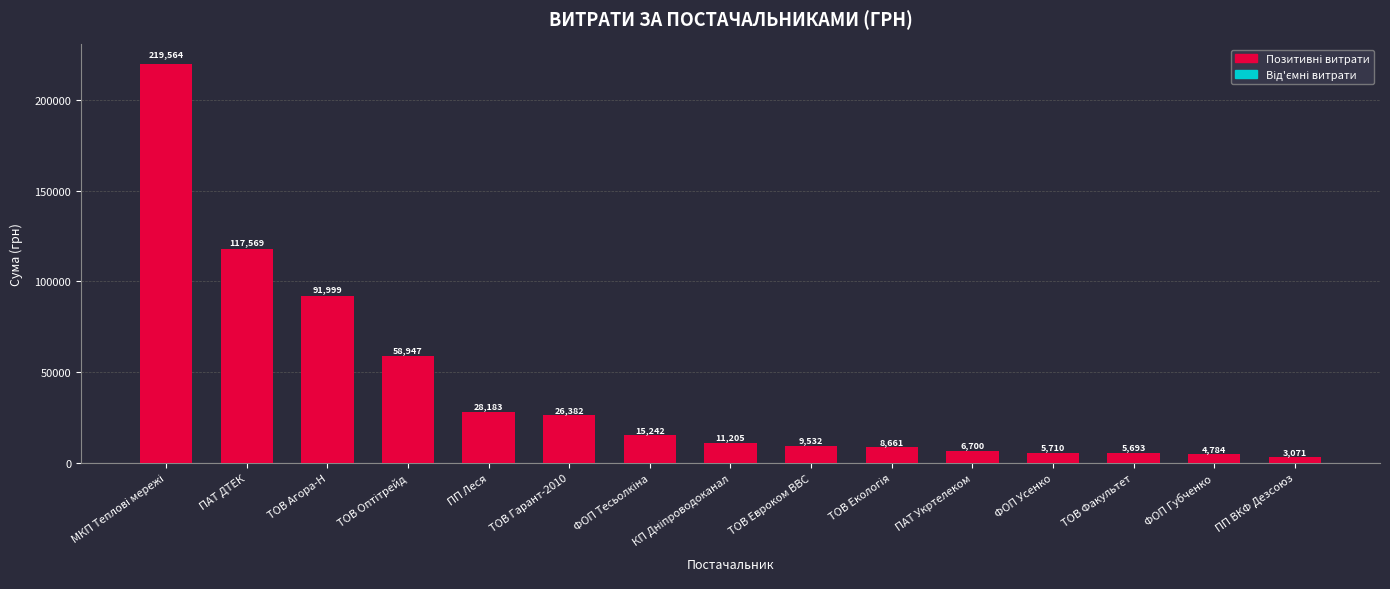

Which has a higher value, ПАТ Укртелеком or ФОП Губченко?

ПАТ Укртелеком